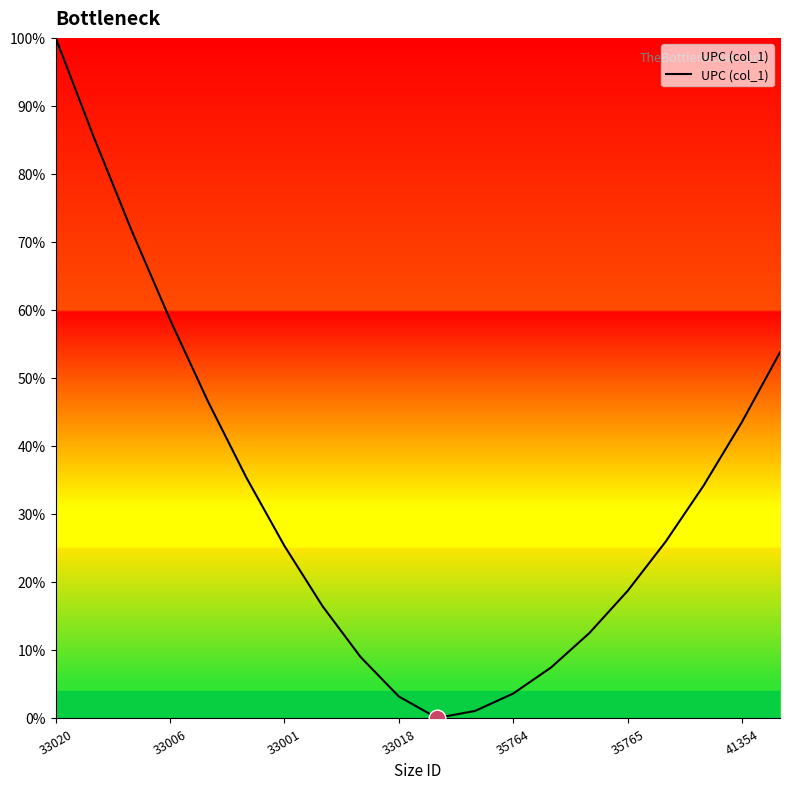

What is the greatest value displayed?

100.0